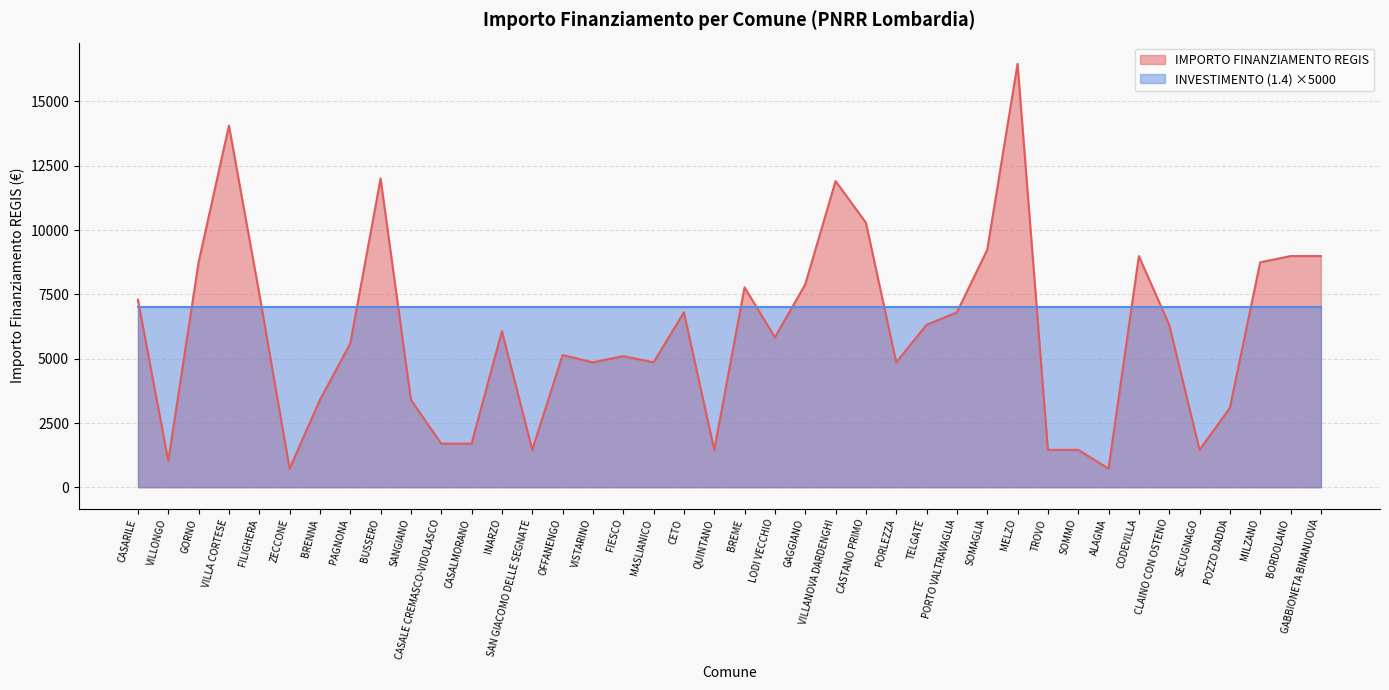

Which has a higher value, BORDOLANO or MELZO?

MELZO